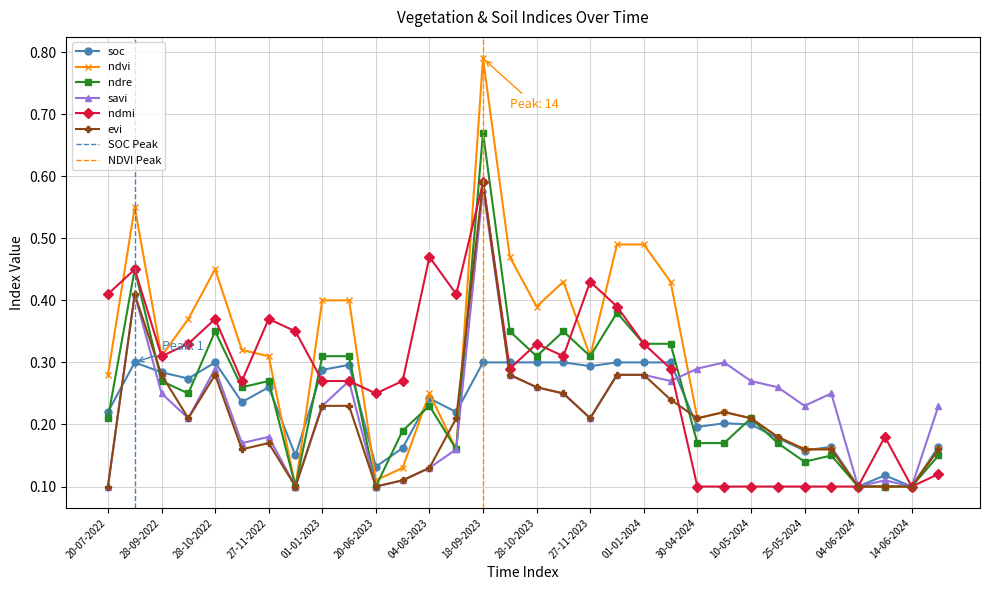

Where is the first local maximum for ndmi?

03-09-2022